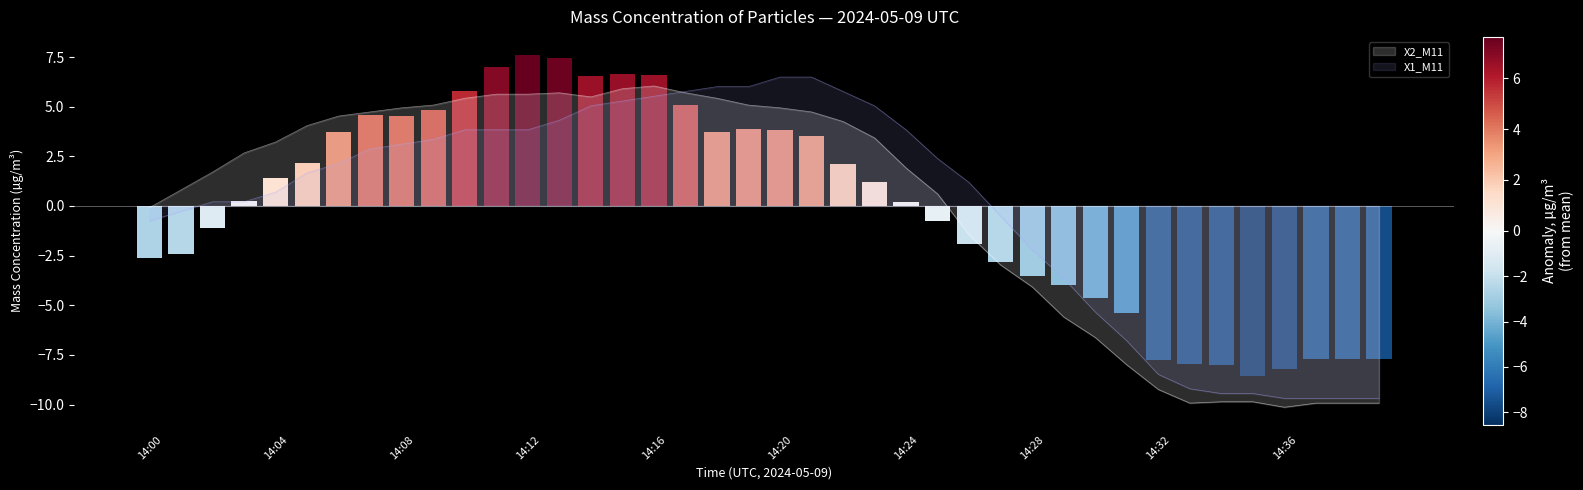

What is the spread (max minus min) of values at 14:09?

1.7